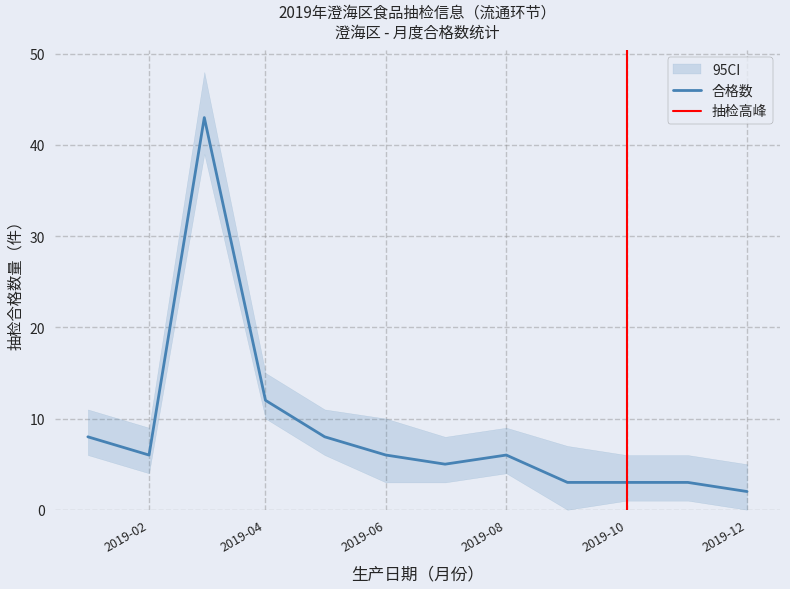

What is the maximum value for 合格数?

43